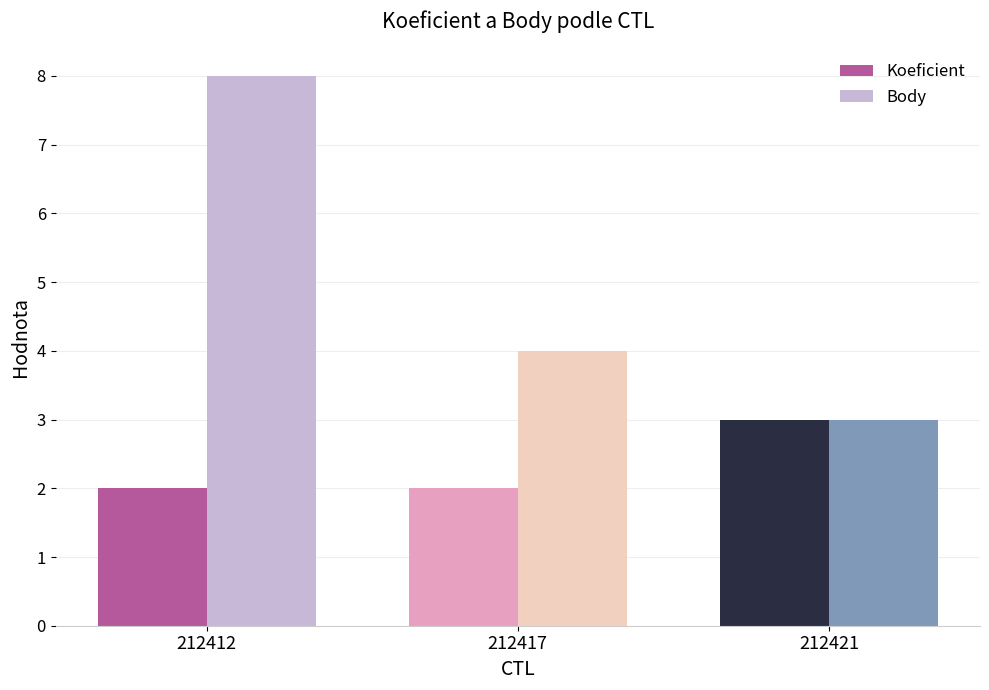

What is the difference between the maximum and minimum values in the Body series?

5